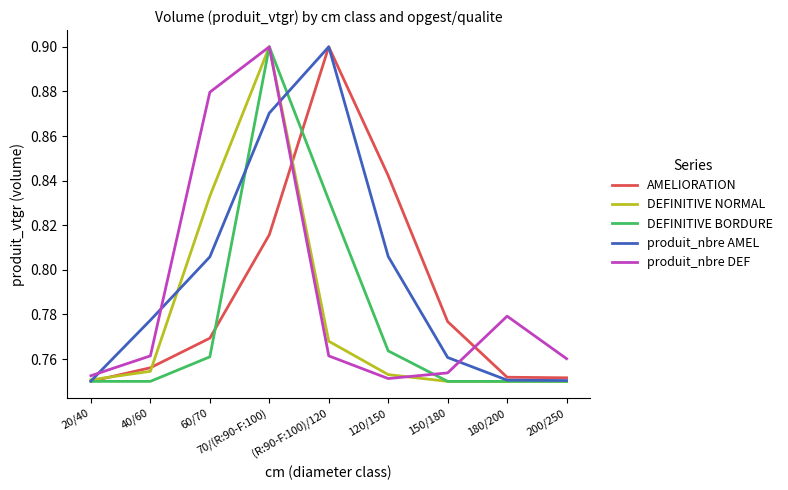

The produit_nbre DEF series shows 1.1 at 180/200. True or false?

False